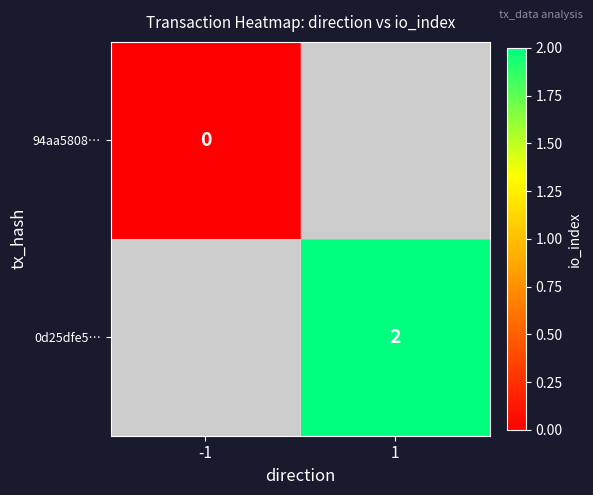

True or false: 0d25dfe5… has a value of 2 at 1.

True